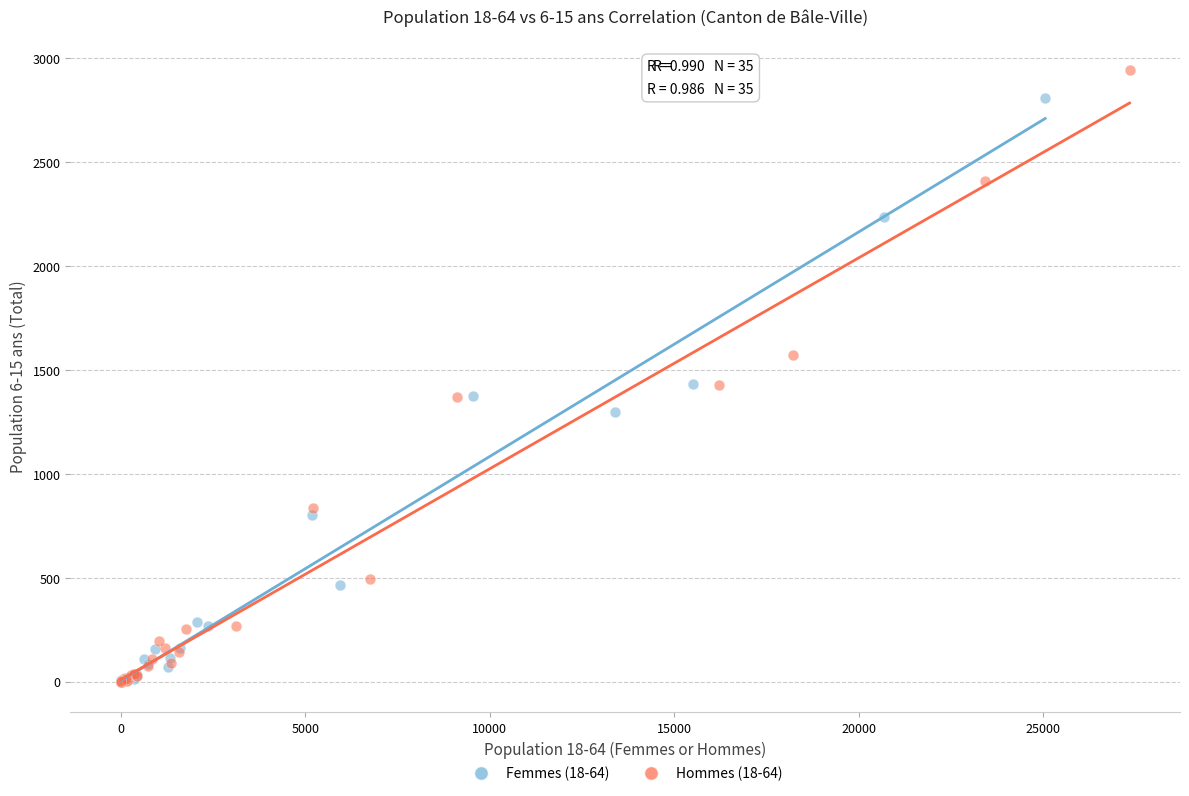

Which series reaches the maximum Y coordinate?

Hommes (18-64)